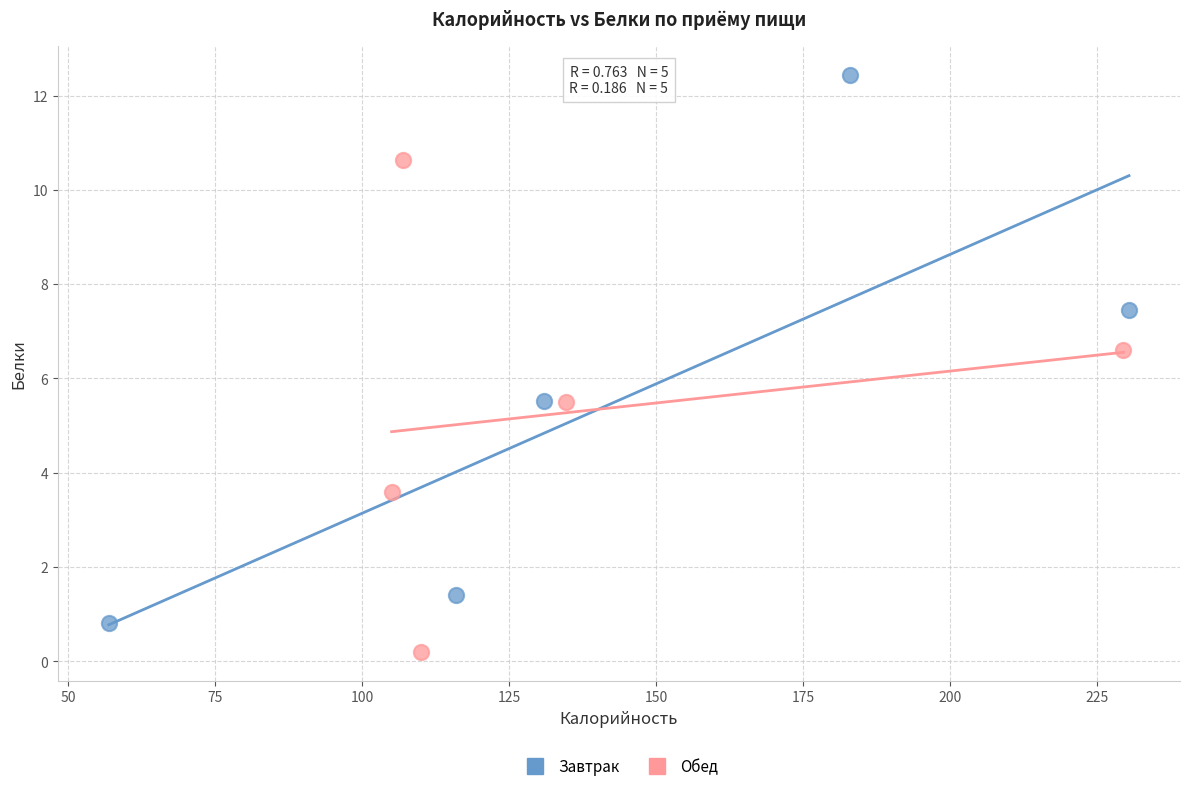

Which series contains the highest Y value?

Завтрак